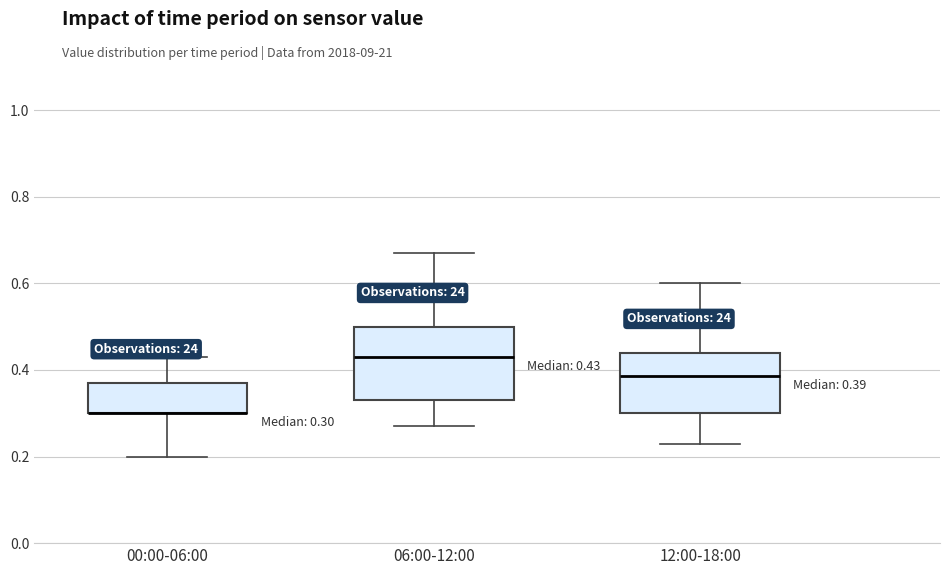

Comparing the boxes themselves (not the whiskers), which one is the tallest?

06:00-12:00